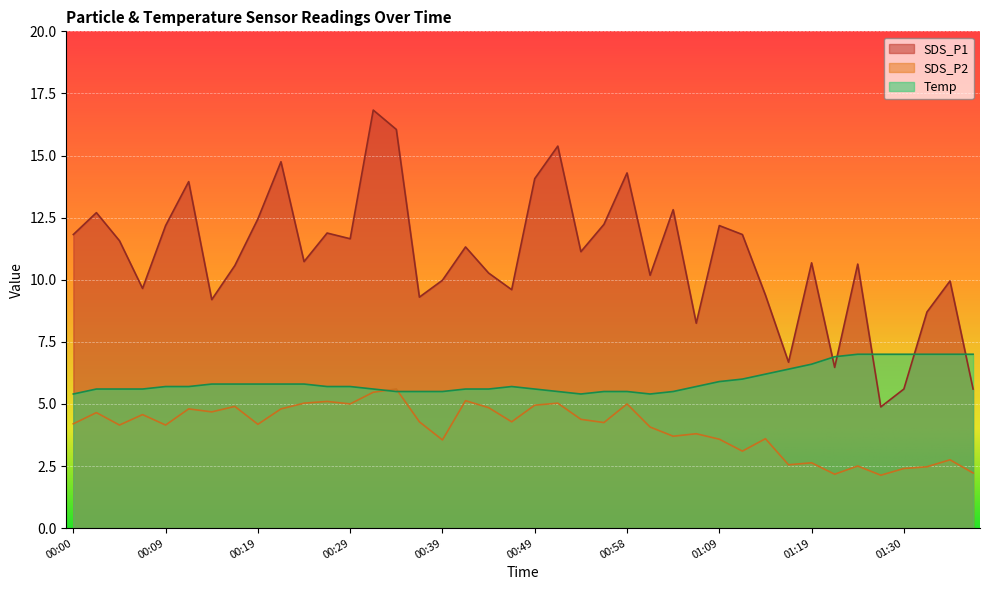

What are all the series names shown in the legend?

SDS_P1, SDS_P2, Temp